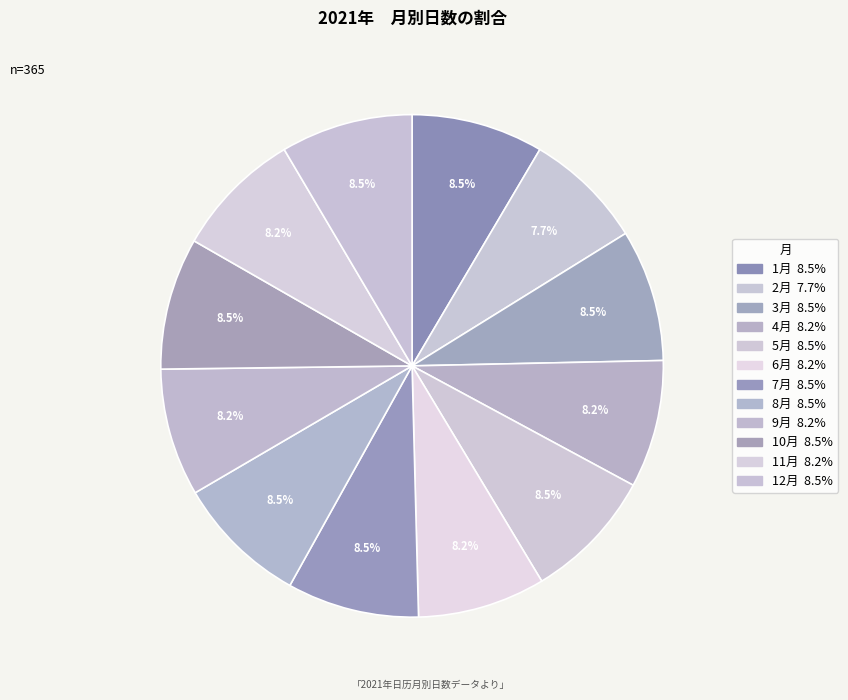

What is the total percentage of 2月 and 7月?

16.2%